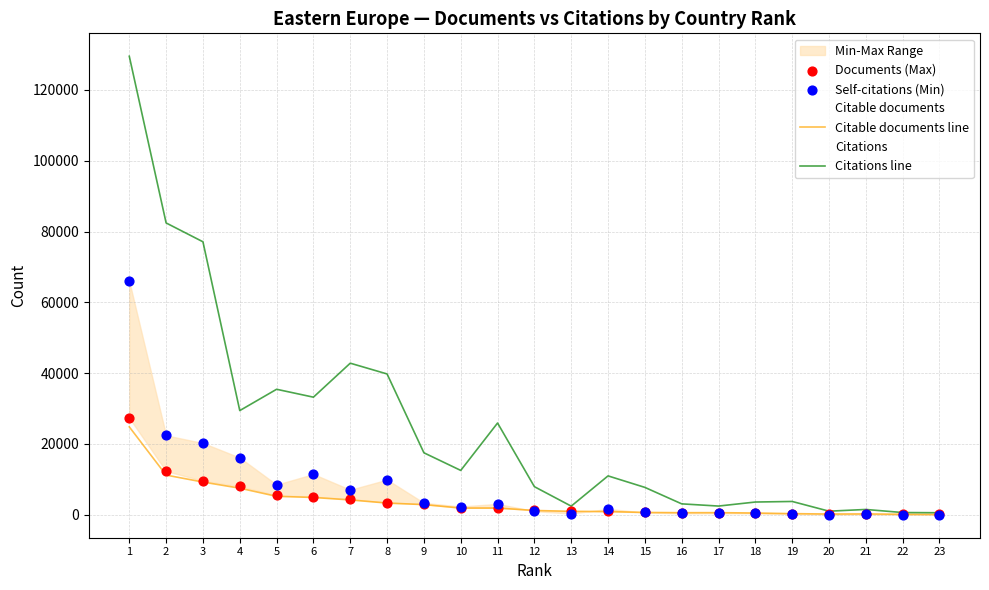

At how many categories does at least one series exceed 99062?

1